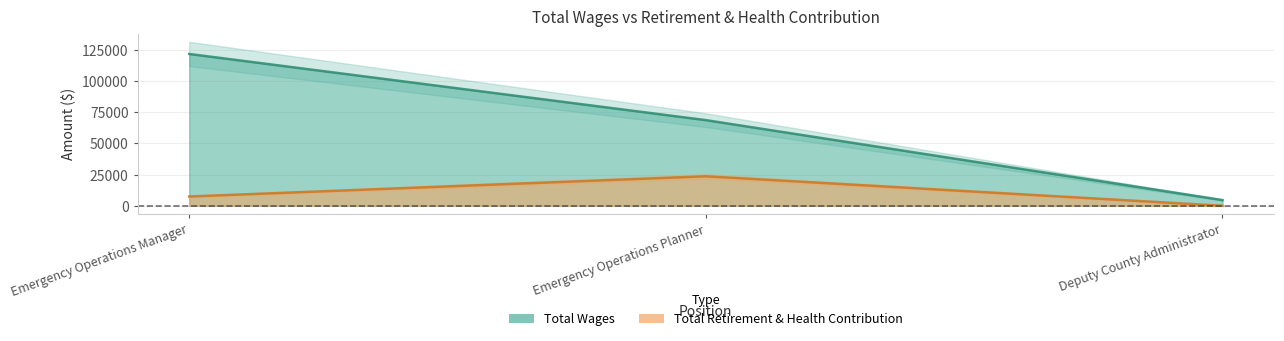

How many data points in Total Wages are less than 68702?

1